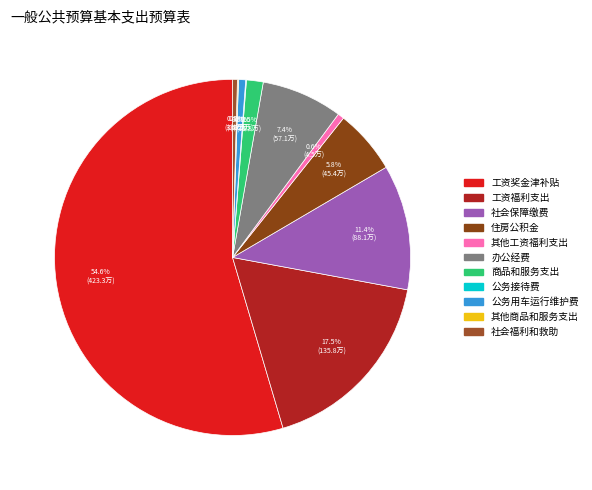

To the nearest percent, what is the difference between the largest and smallest slice percentages?

55%